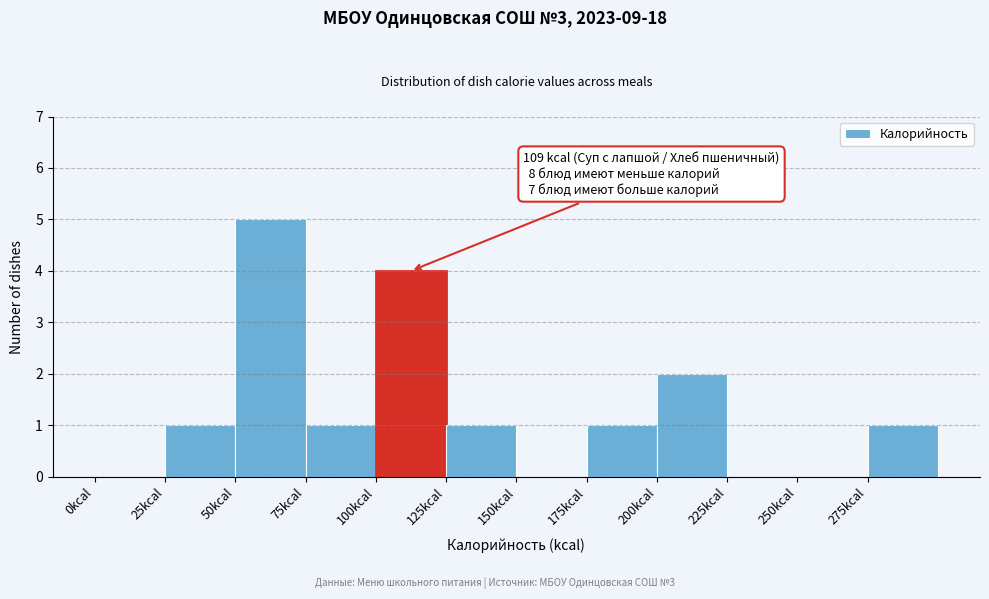

Over which range of the x-axis is the bar tallest?

50 to 75